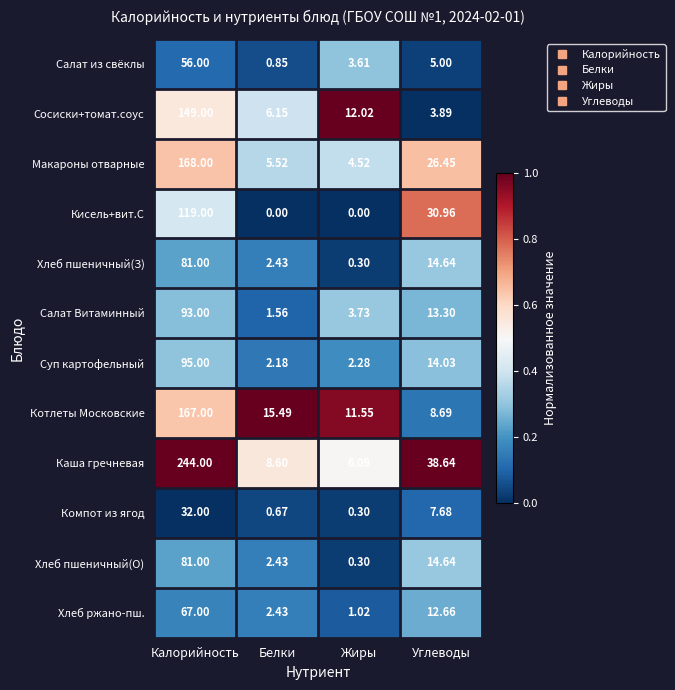

Between Белки and Жиры, which series saw the biggest shift?

Сосиски+томат.соус